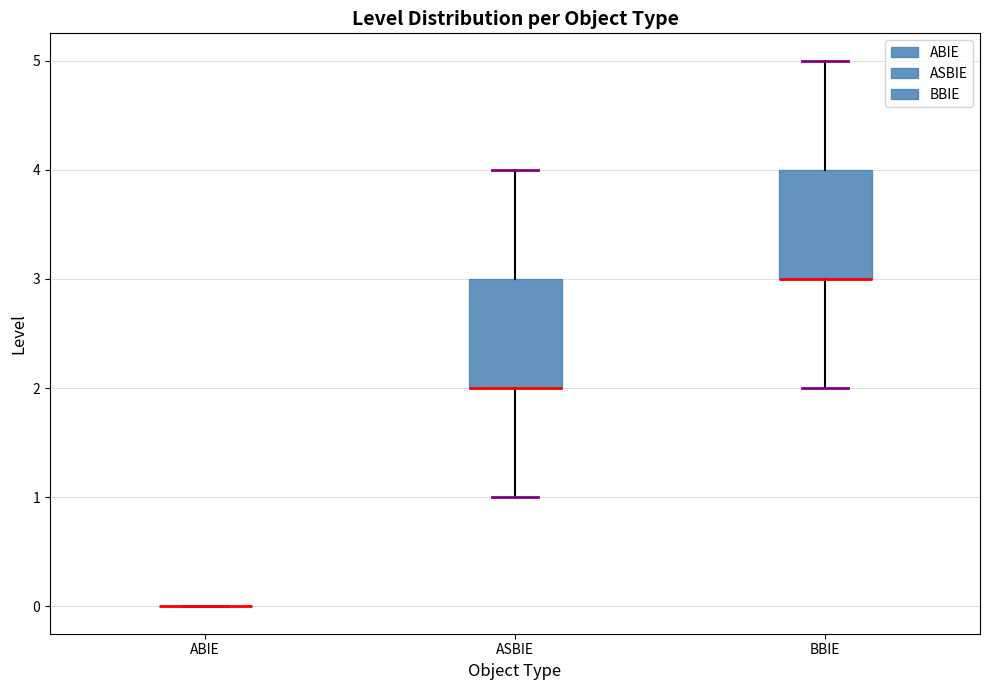

Reading left to right, transcribe this box plot: for each box, give where its median line is, the range the box spans, and where its two whiskers end, as read against the y-axis. The values are not printed on the chart, so give them approximately, as read against the axis.

ABIE: box collapsed to a line at 0, whiskers 0 to 0
ASBIE: median 2 (drawn on the box's lower edge), box 2 to 3, whiskers 1 to 4
BBIE: median 3 (drawn on the box's lower edge), box 3 to 4, whiskers 2 to 5